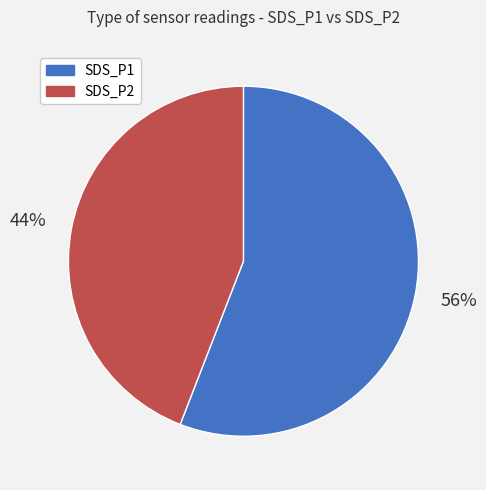

How many slices are in this pie chart?

2